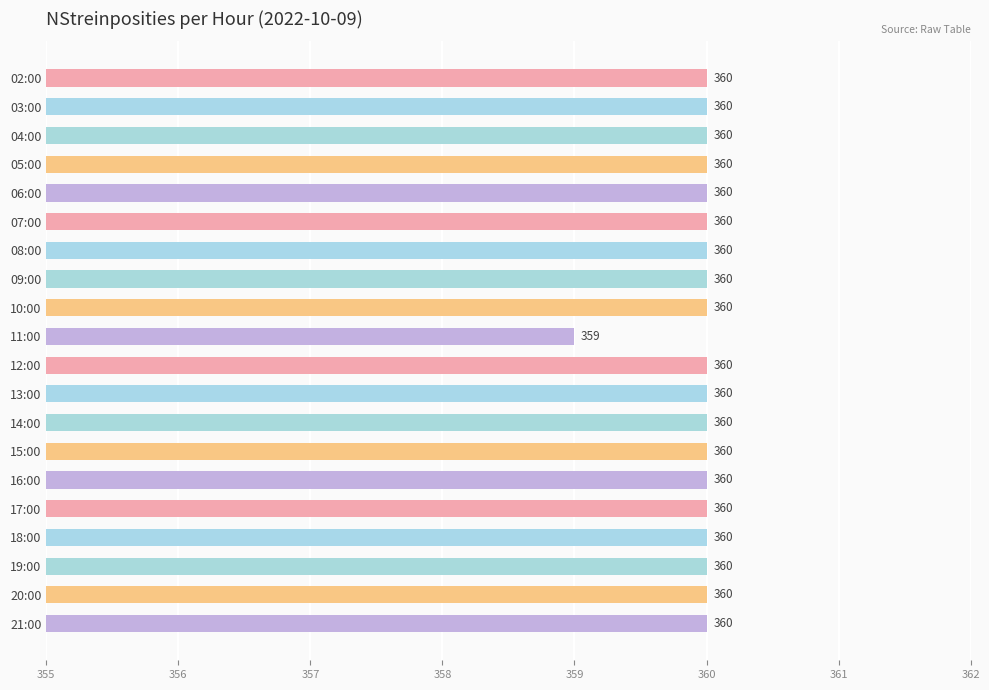

Reading top to bottom, extract all data points from this chart.

360	360	360	360	360	360	360	360	360	359	360	360	360	360	360	360	360	360	360	360